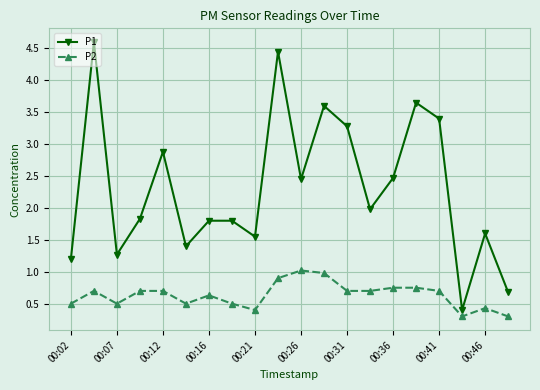

Which series has the largest range (max minus min)?

P1